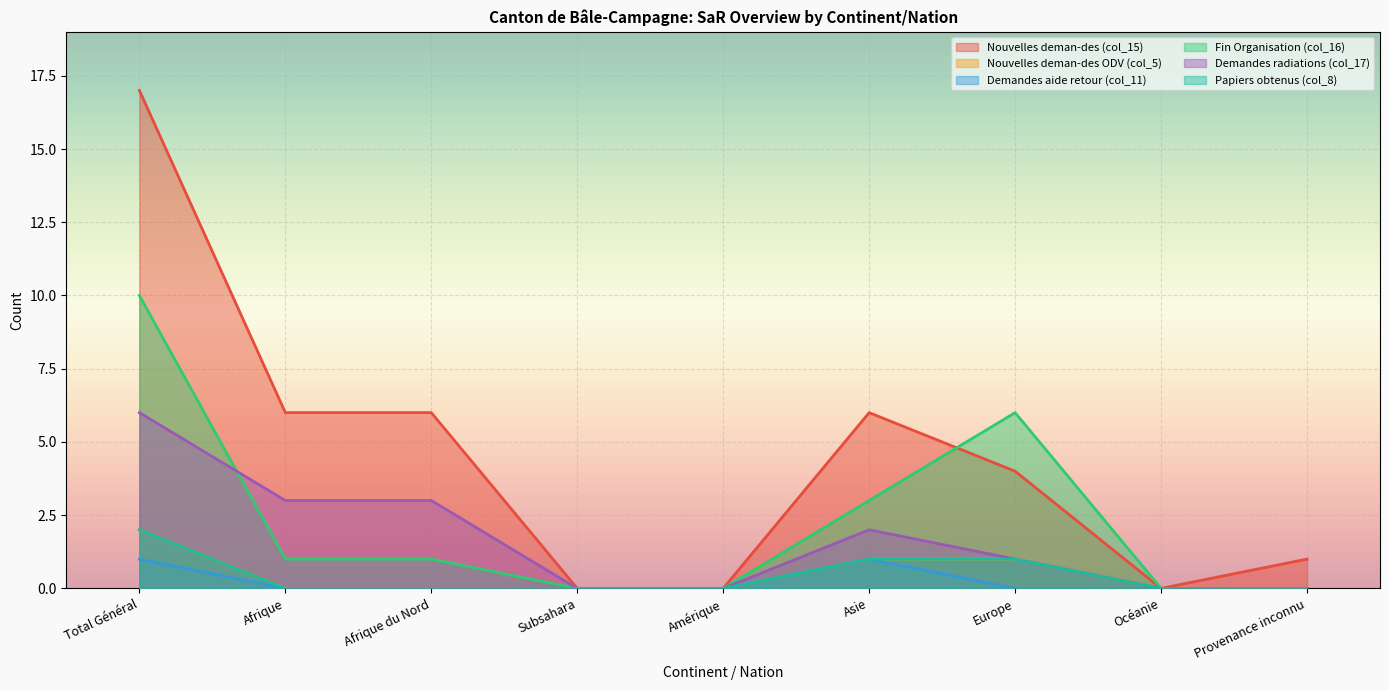

Between Provenance inconnu and Océanie, which is larger?

Provenance inconnu